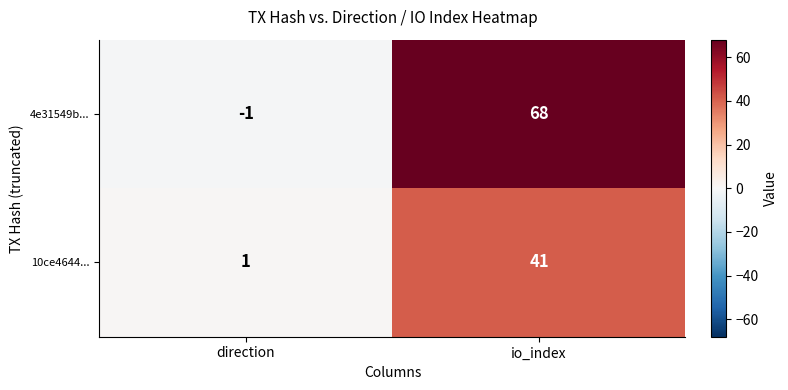

What is the difference between the 4e31549b... values at direction and io_index?

69